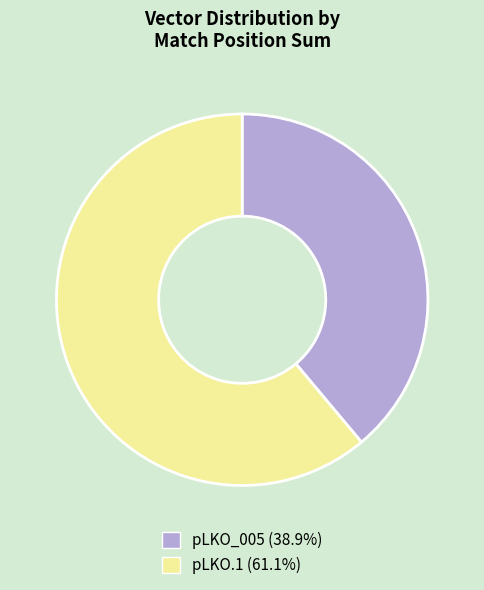

What is the ratio of the value at pLKO.1 to the value at pLKO_005?

1.6